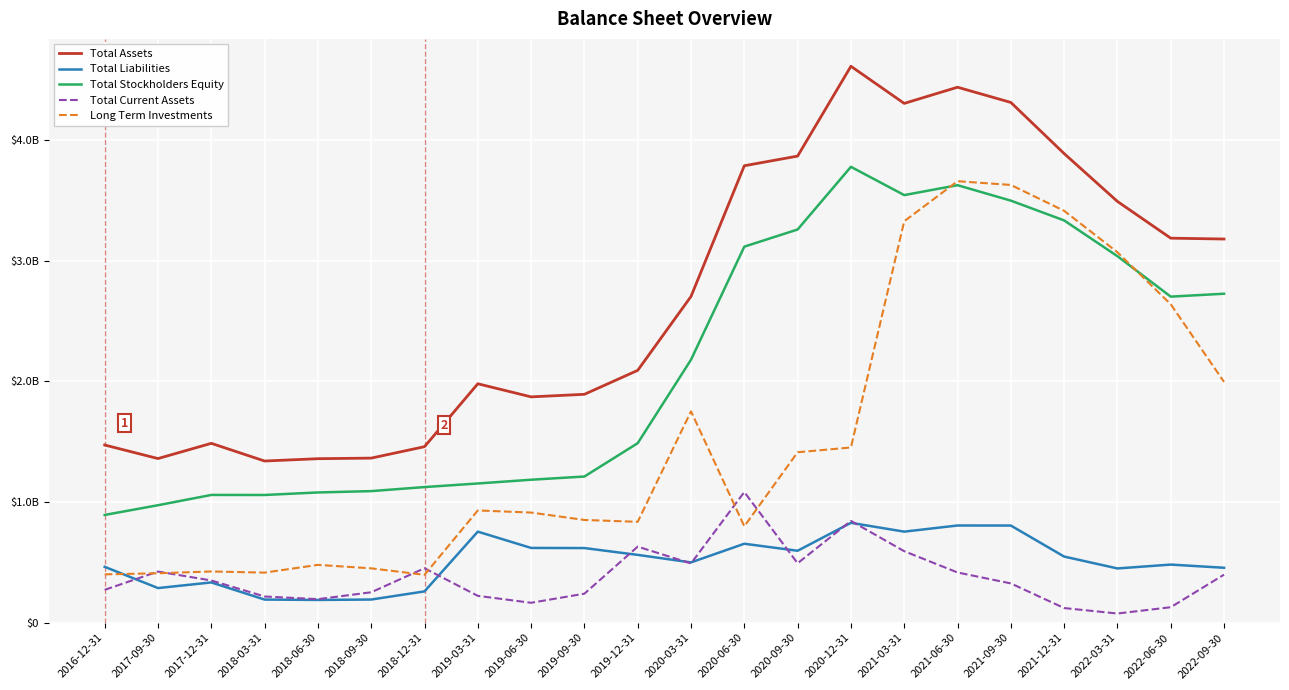

Rank the series by their maximum value, from highest to lowest.

Total Assets, Total Stockholders Equity, Long Term Investments, Total Current Assets, Total Liabilities